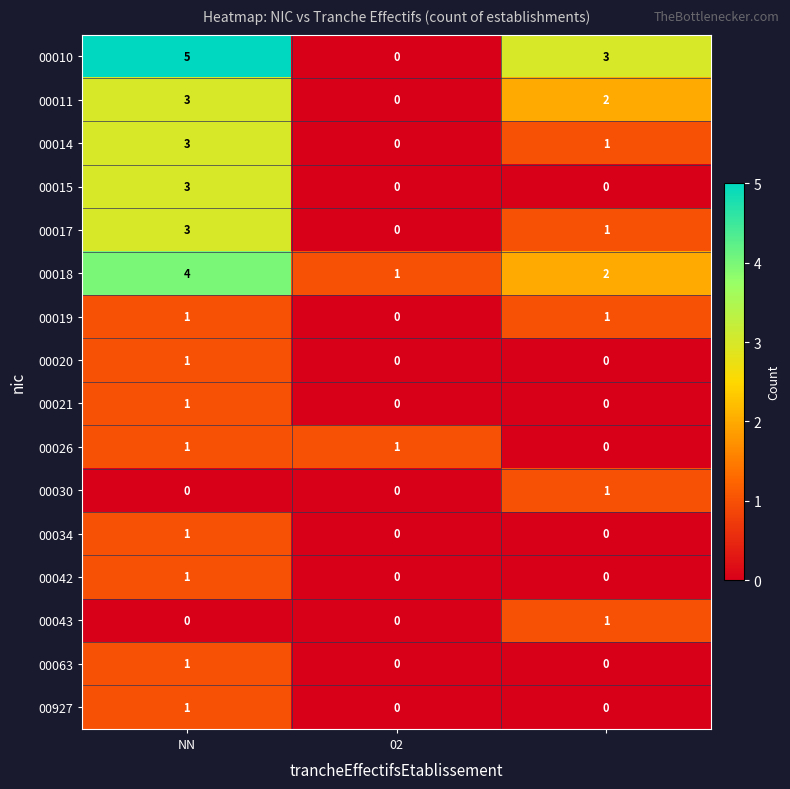

How many data points does each series have?

3